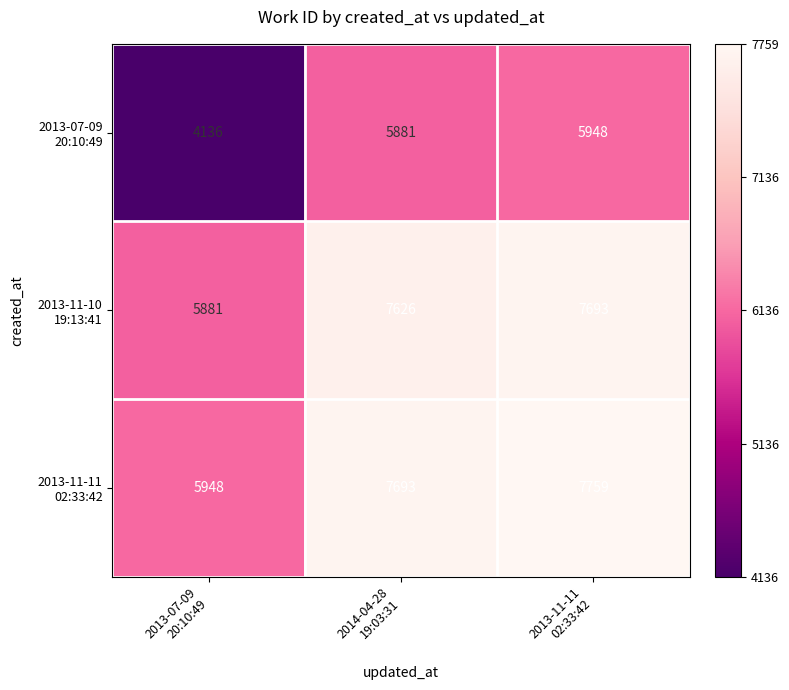

At how many categories does at least one series exceed 4874?

3